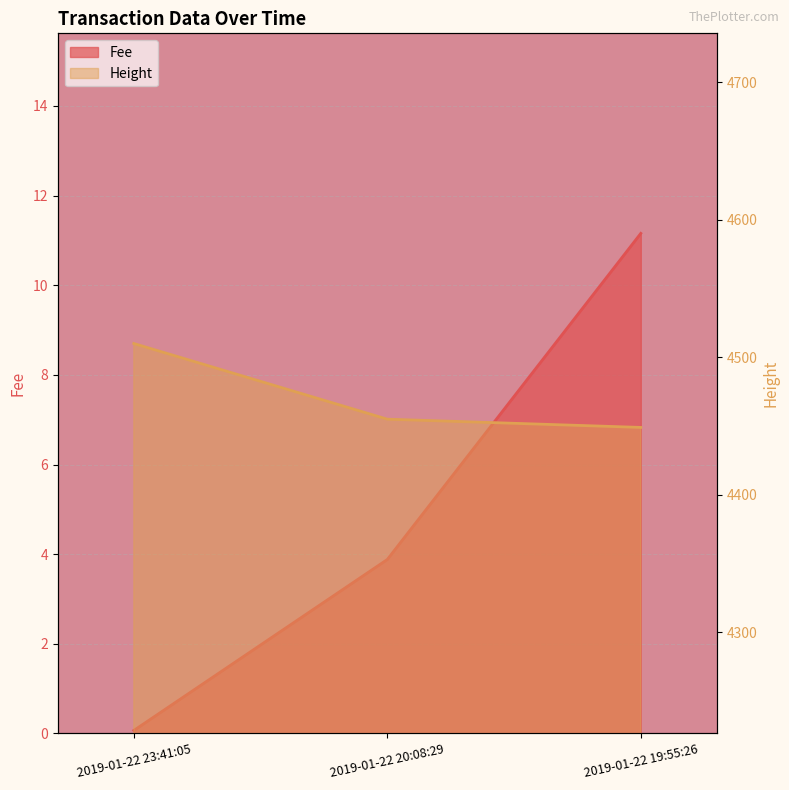

Is it true that Fee equals 1.1 at 2019-01-22 20:08:29?

False